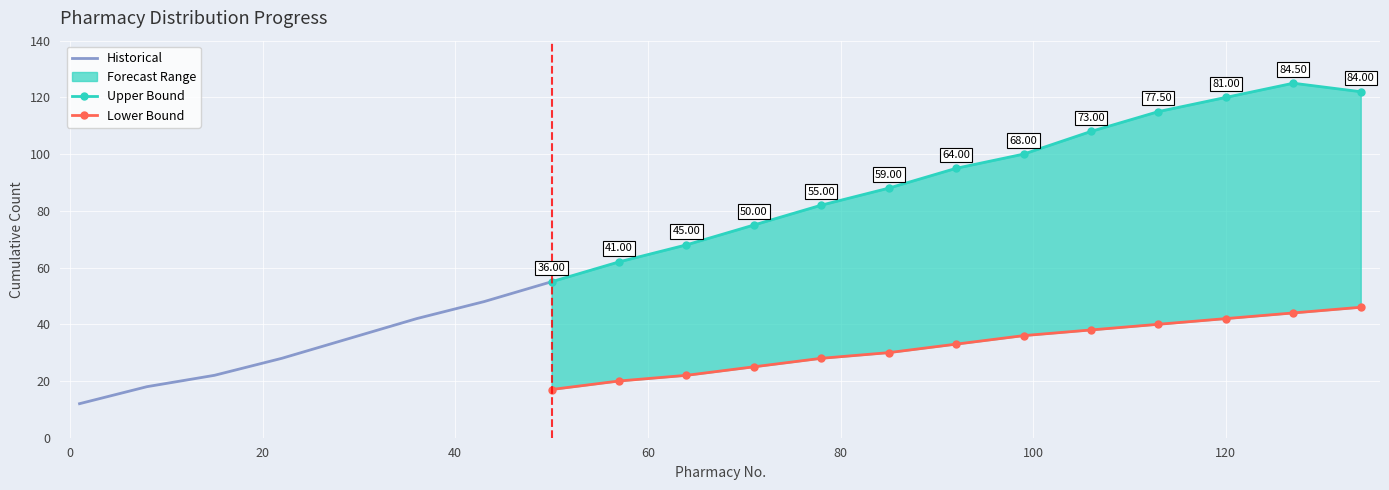

True or false: Upper Bound and Lower Bound cross at least once.

False